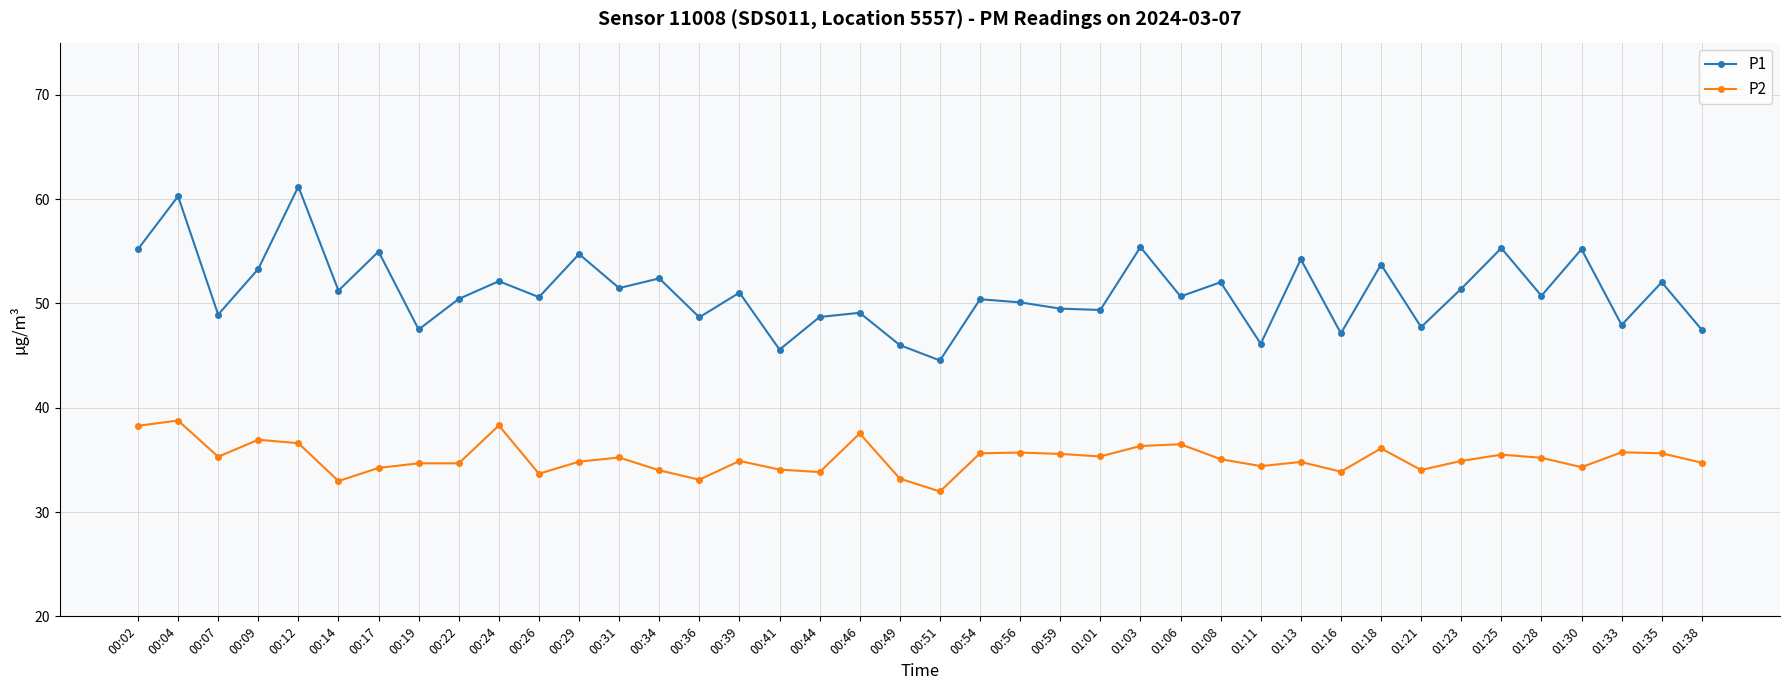

True or false: P1 has a value of 47.1 at 01:16.

True